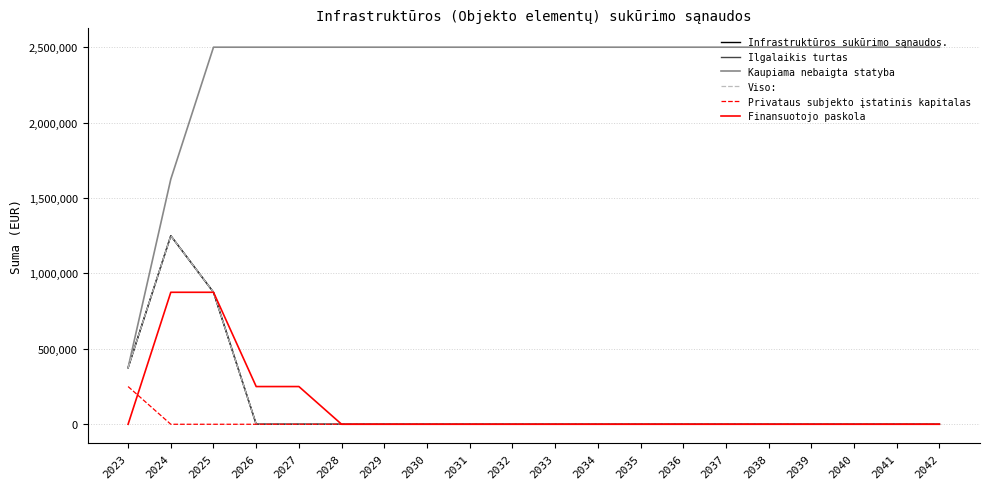

Which has a higher value, 2032 or 2031?

2032